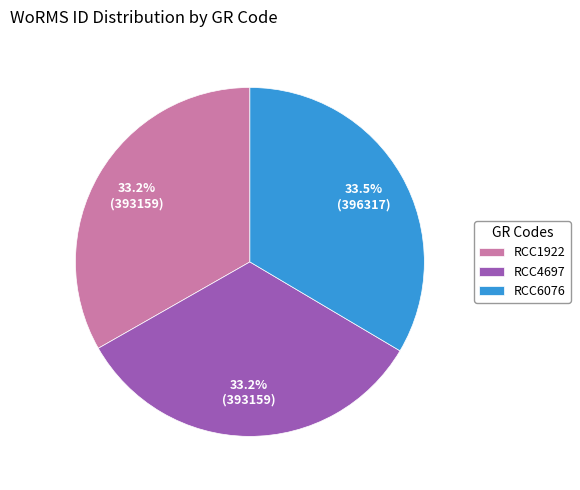

Combined, do RCC4697 and RCC1922 account for over 50%?

Yes